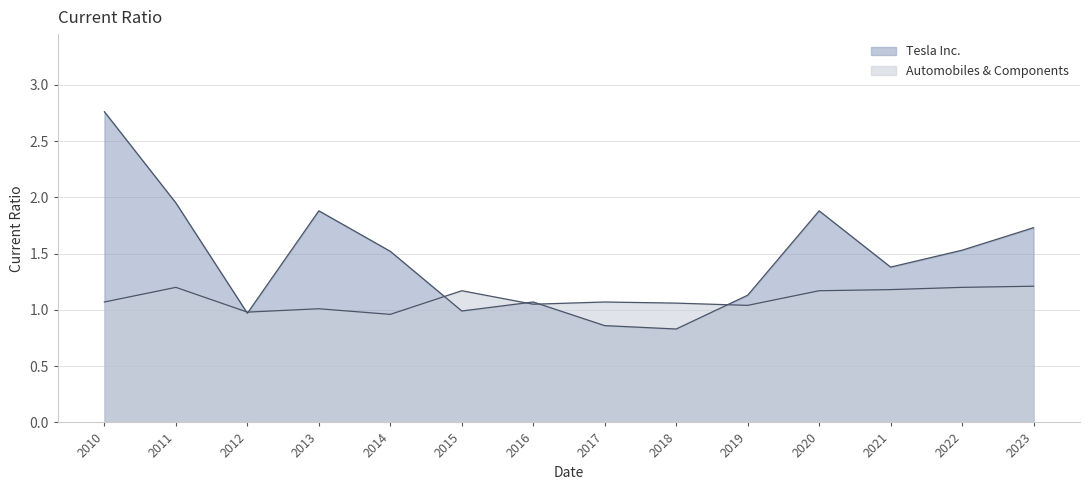

At which category is the sum across all series the highest?

2010